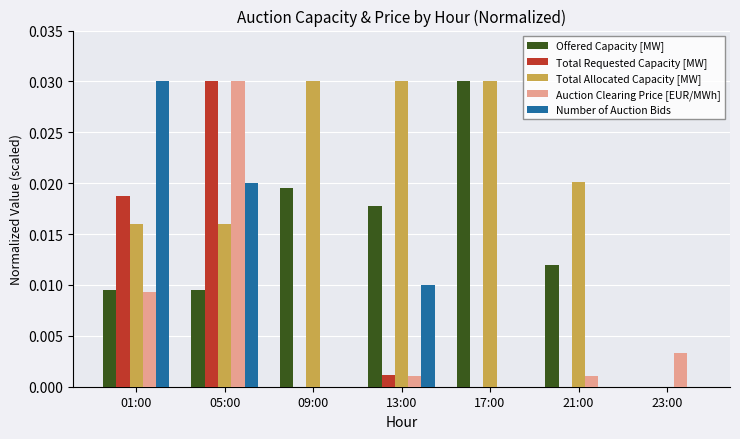

At which category is the sum across all series the highest?

05:00